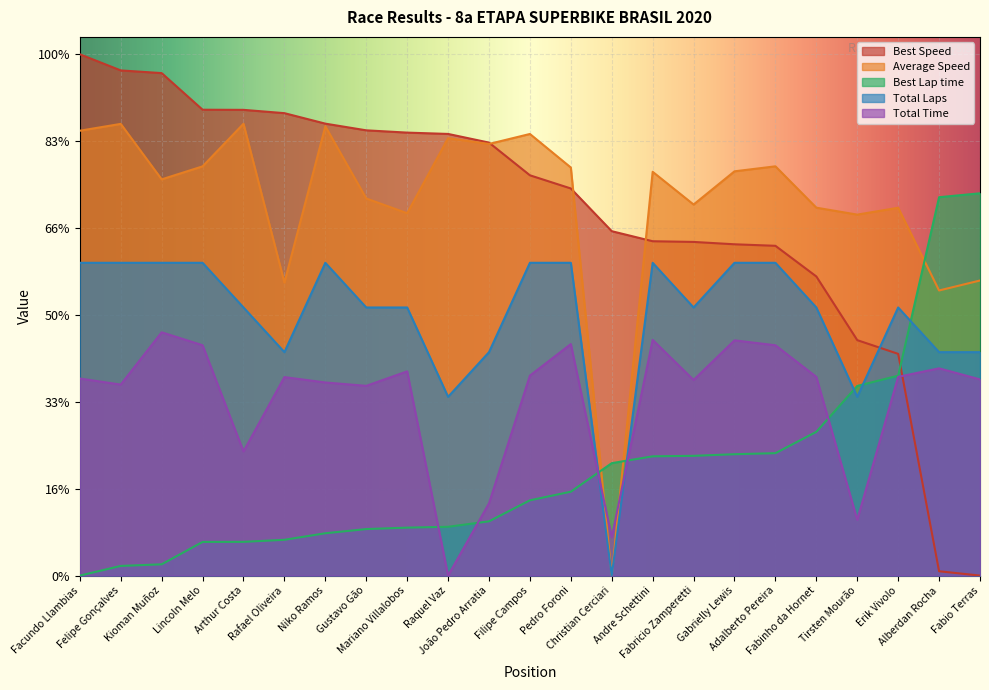

Is the value of Best Lap time at Christian Cerciari greater than the value of Average Speed at Facundo Llambias?

No